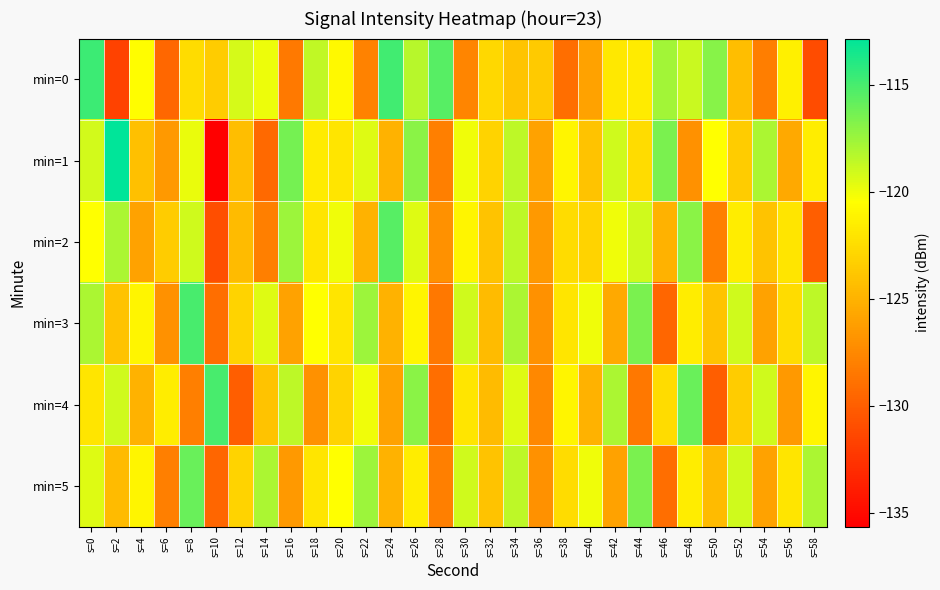

What is the spread (max minus min) of values at s=10?

20.6